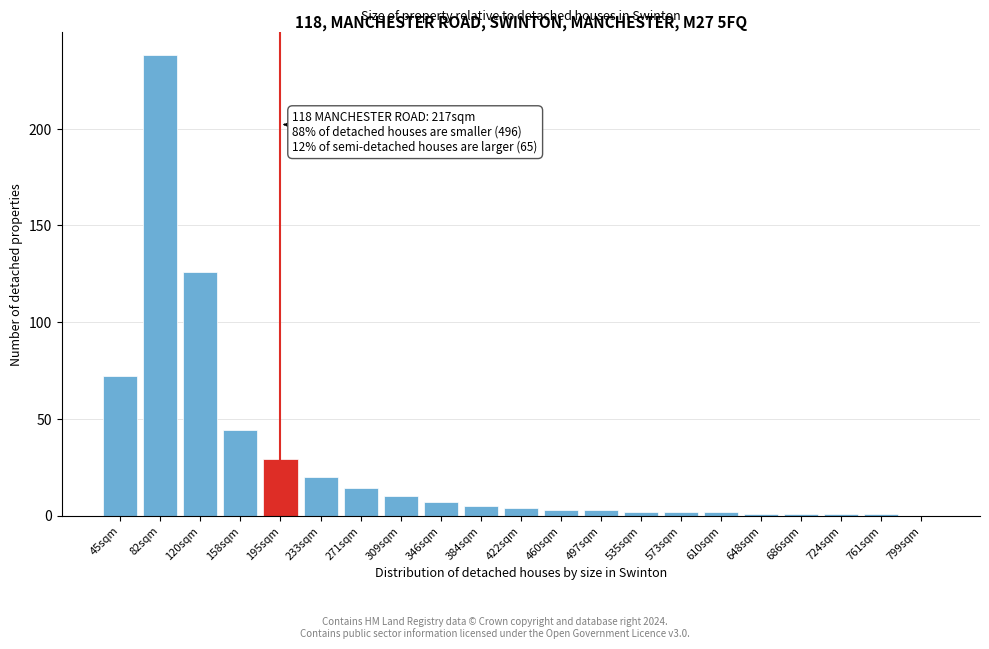

Reading left to right, extract all data points from this chart.

45sqm=72	82sqm=238	120sqm=126	158sqm=44	195sqm=29	233sqm=20	271sqm=14	309sqm=10	346sqm=7	384sqm=5	422sqm=4	460sqm=3	497sqm=3	535sqm=2	573sqm=2	610sqm=2	648sqm=1	686sqm=1	724sqm=1	761sqm=1	799sqm=0